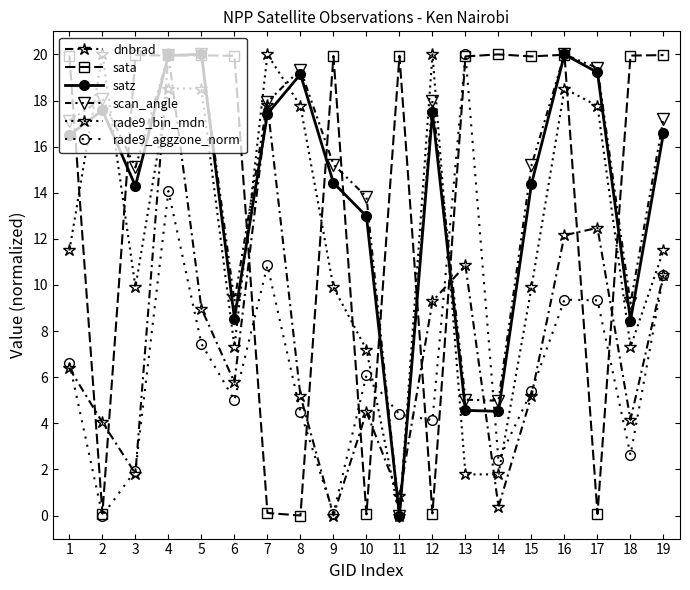

Does the chart have visible grid lines?

No